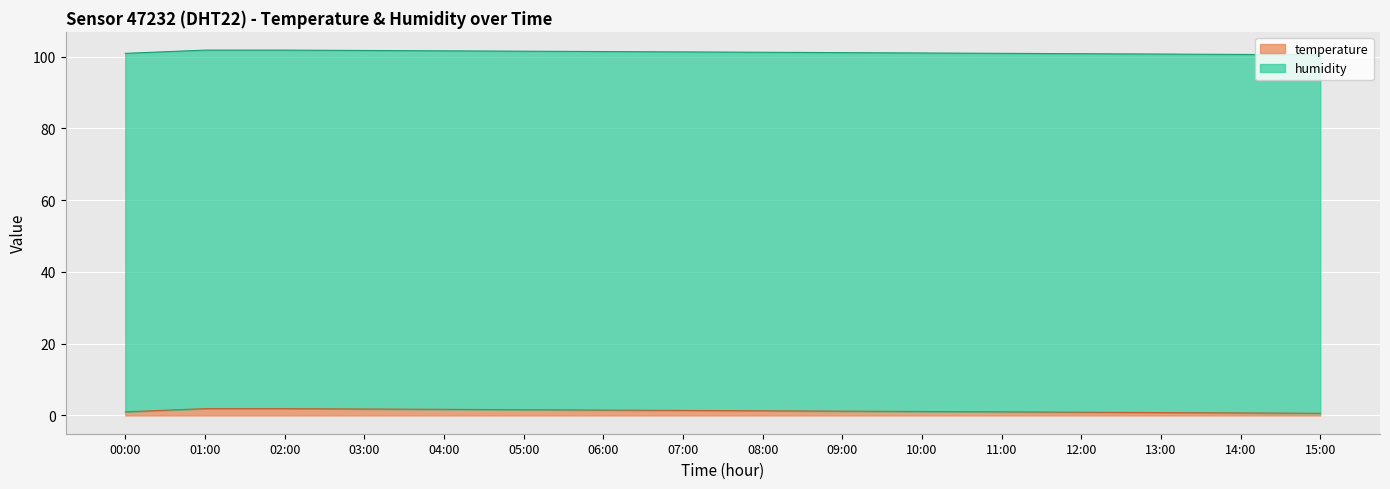

The chart shows a value of 2.0 at 09:00. True or false?

False